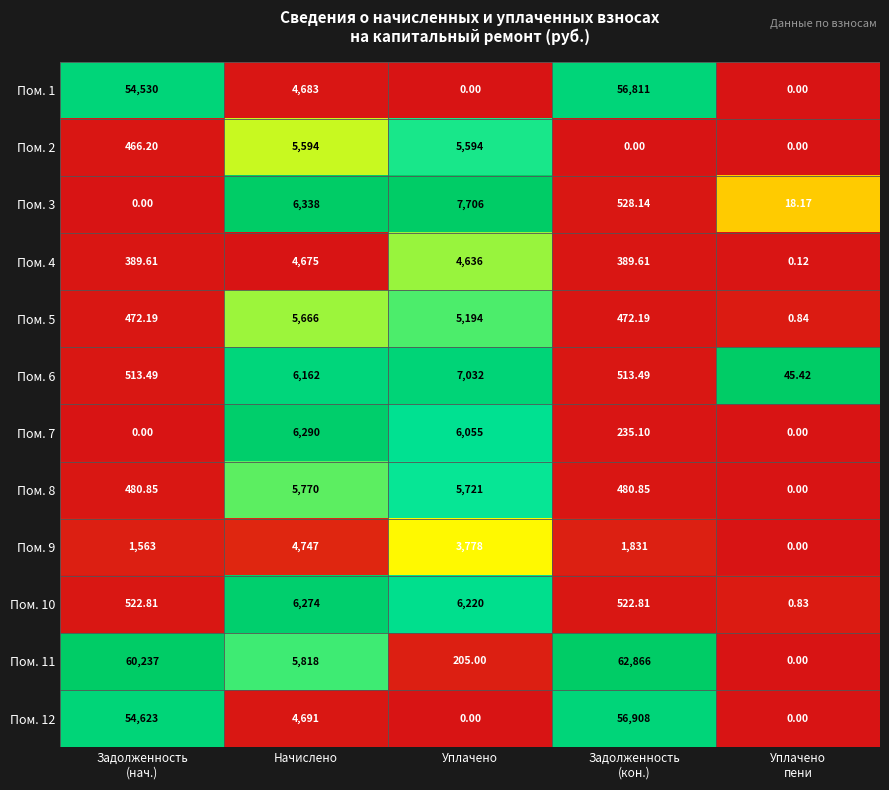

At which label does Пом. 6 reach its peak?

Уплачено